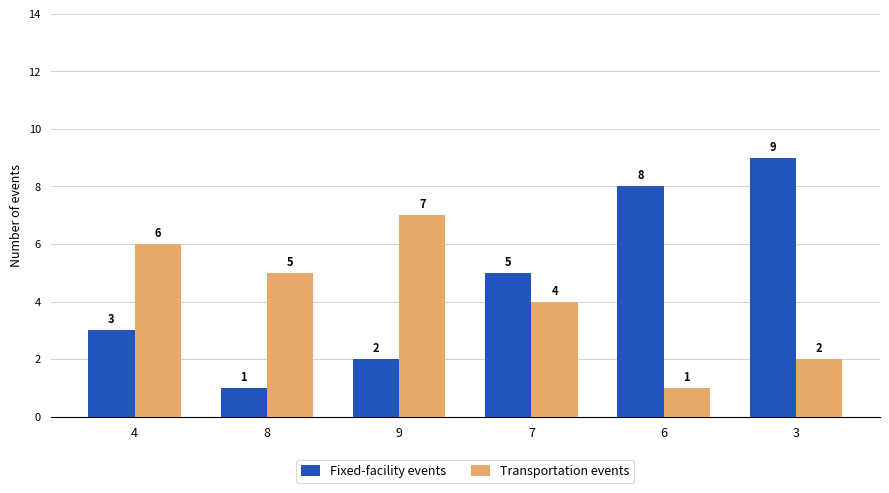

The Fixed-facility events series shows 5 at 7. True or false?

True